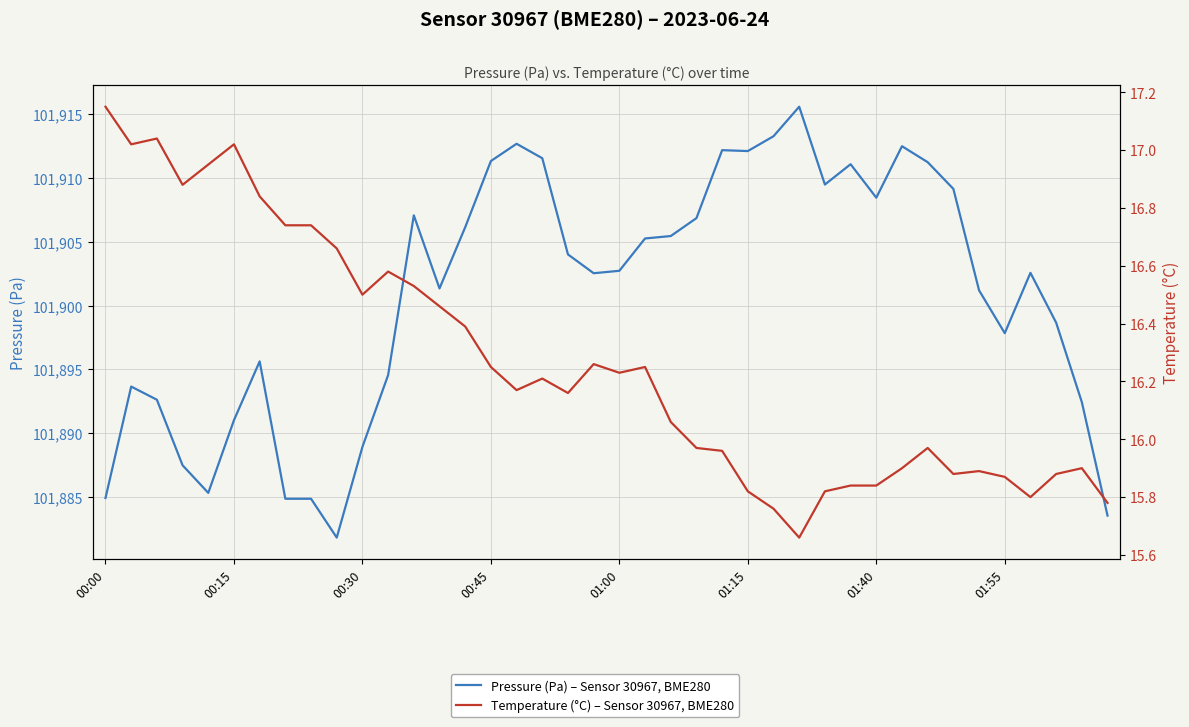

Reading right to left, list all the values displayed in this chart.

Pressure (Pa) – Sensor 30967, BME280: 101883.6	101892.4	101898.7	101902.6	101897.8	101901.2	101909.1	101911.2	101912.5	101908.4	101911.1	101909.5	101915.6	101913.2	101912.1	101912.2	101906.8	101905.4	101905.2	101902.7	101902.5	101904.0	101911.5	101912.7	101911.3	101906.1	101901.3	101907.1	101894.6	101888.9	101881.8	101884.9	101884.9	101895.6	101891.0	101885.3	101887.5	101892.6	101893.7	101884.9
Temperature (°C) – Sensor 30967, BME280: 15.8	15.9	15.9	15.8	15.9	15.9	15.9	16.0	15.9	15.8	15.8	15.8	15.7	15.8	15.8	16.0	16.0	16.1	16.2	16.2	16.3	16.2	16.2	16.2	16.2	16.4	16.5	16.5	16.6	16.5	16.7	16.7	16.7	16.8	17.0	16.9	16.9	17.0	17.0	17.1